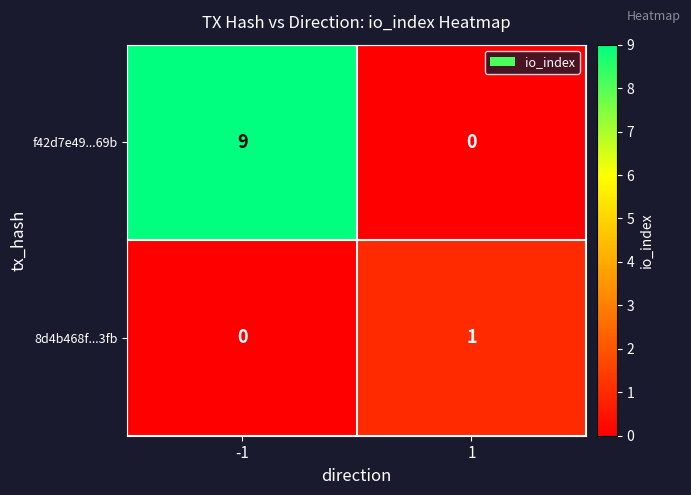

Reading left to right, transcribe all the data shown in this chart.

f42d7e49...69b: 9	0
8d4b468f...3fb: 0	1